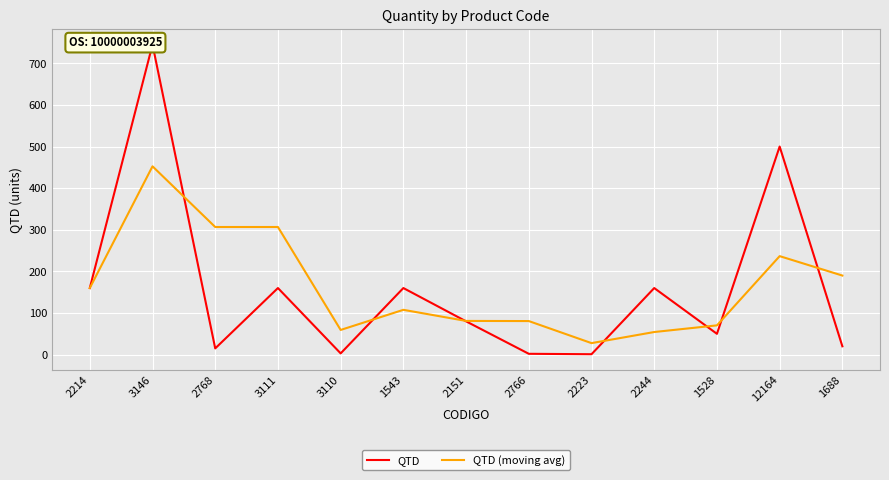

Reading left to right, extract all data points from this chart.

QTD: 2214=160.0	3146=745.0	2768=15.0	3111=160.0	3110=3.0	1543=160.0	2151=80.0	2766=2.0	2223=1.0	2244=160.0	1528=50.0	12164=500.0	1688=20.0
QTD (moving avg): 2214=160.0	3146=452.5	2768=306.7	3111=306.7	3110=59.3	1543=107.7	2151=81.0	2766=80.7	2223=27.7	2244=54.3	1528=70.3	12164=236.7	1688=190.0